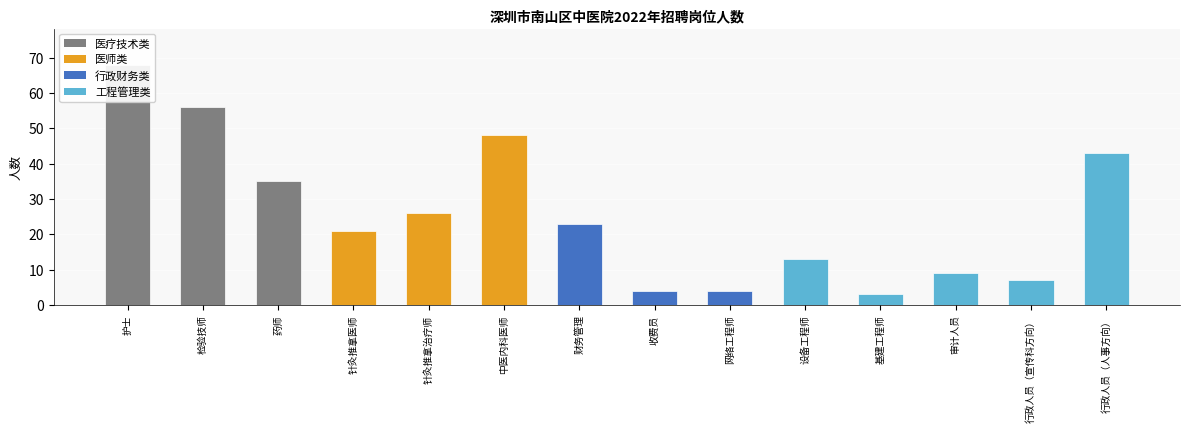

Rank the categories by value from highest to lowest.

护士, 检验技师, 中医内科医师, 行政人员（人事方向）, 药师, 针灸推拿治疗师, 财务管理, 针灸推拿医师, 设备工程师, 审计人员, 行政人员（宣传科方向）, 收费员, 网络工程师, 基建工程师